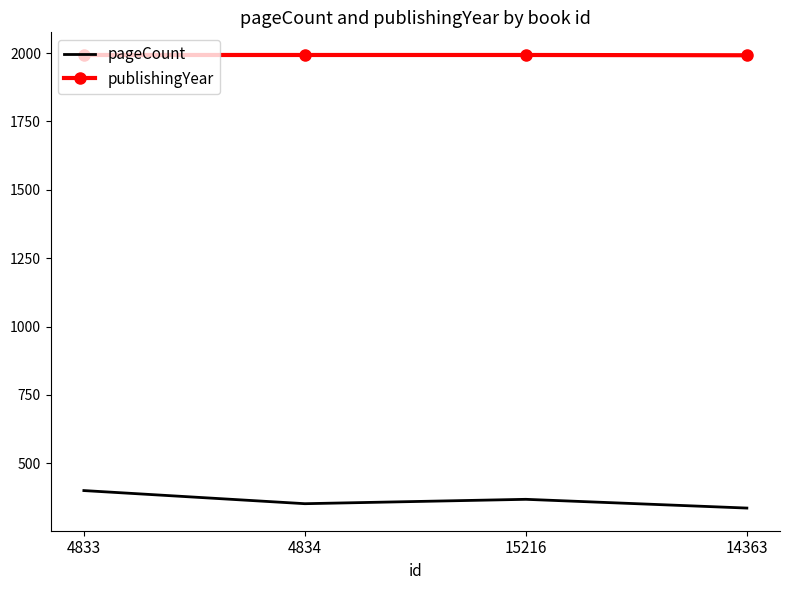

Is the value of publishingYear at 15216 greater than the value of pageCount at 15216?

Yes